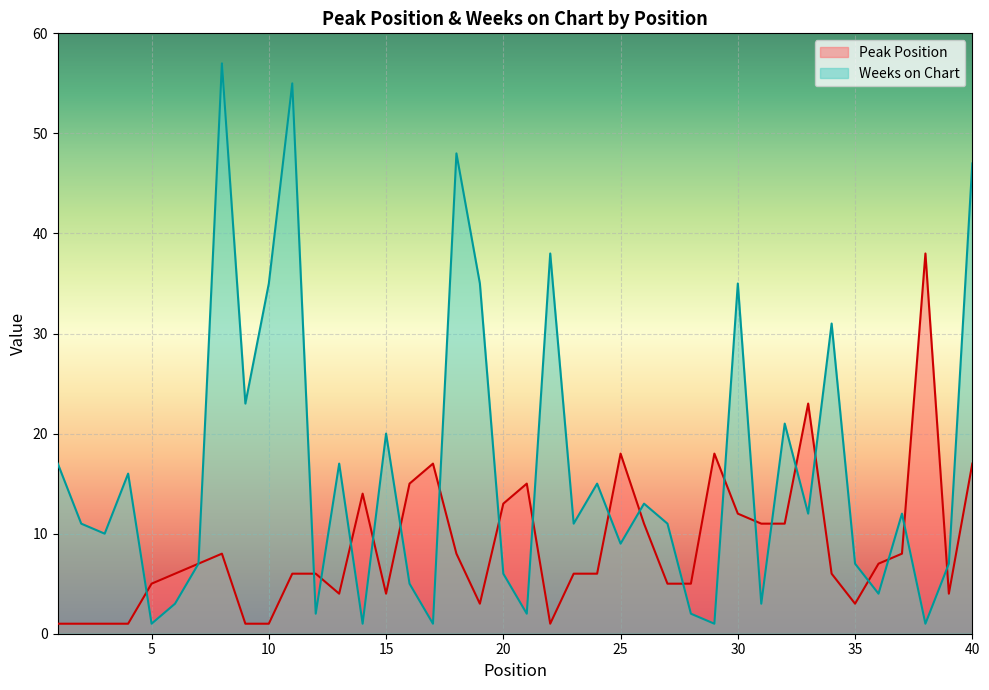

What is the value of the Peak Position point at the 20th from the left?

13